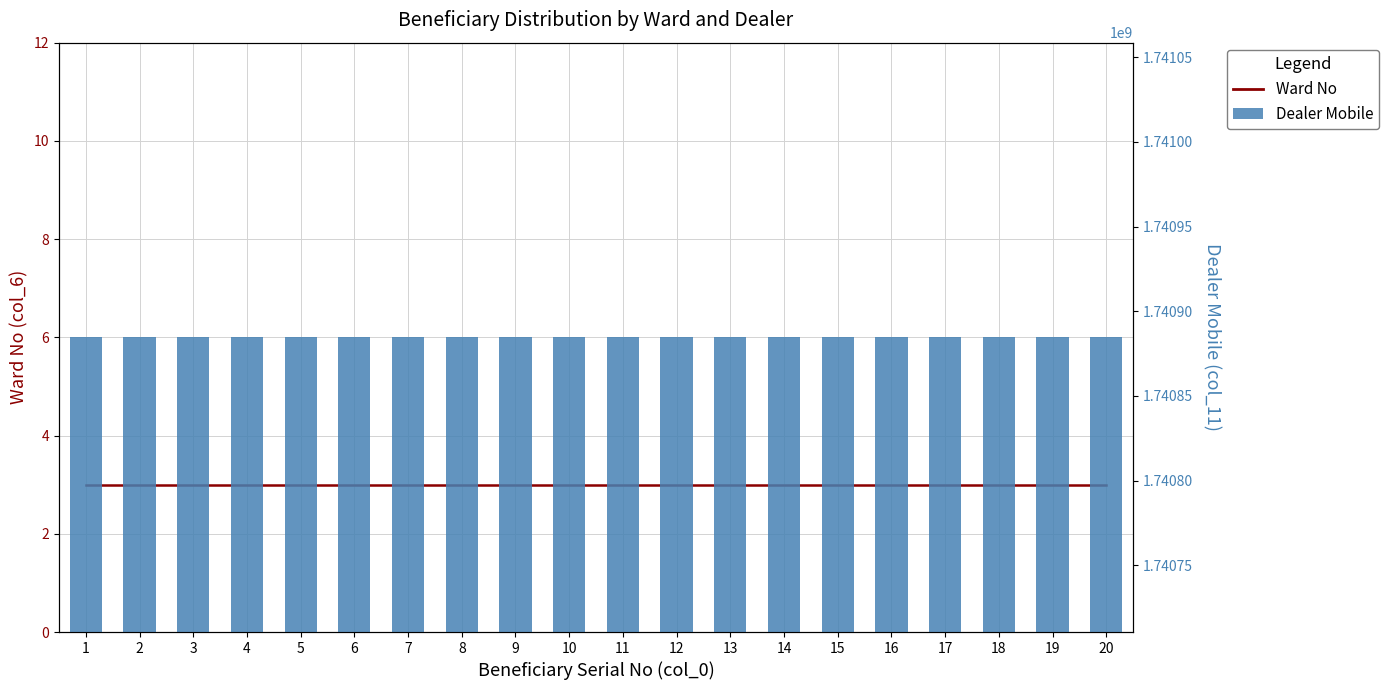

Does the chart contain stacked bars?

No